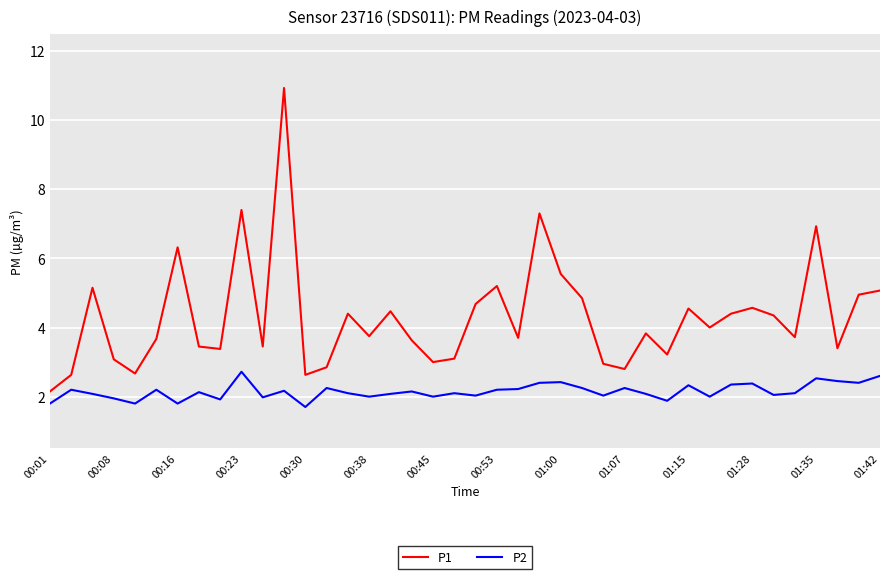

Which series has the largest range (max minus min)?

P1